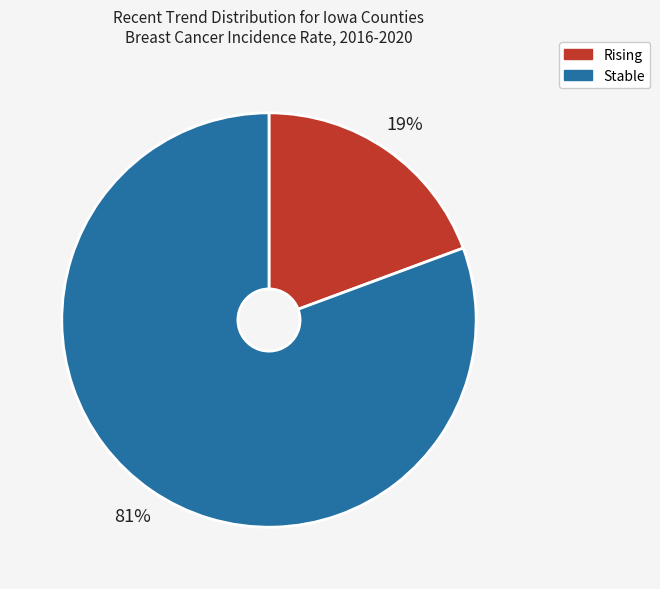

Is there any slice that represents more than half of the pie?

Yes